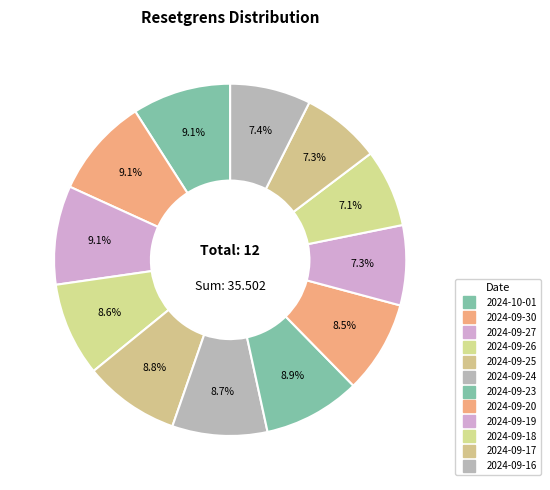

How many slices are in this pie chart?

12